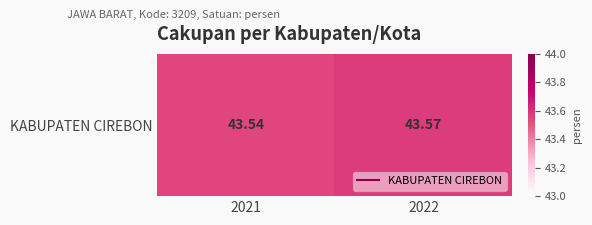

The chart shows a value of 43.5 at 2021. True or false?

True